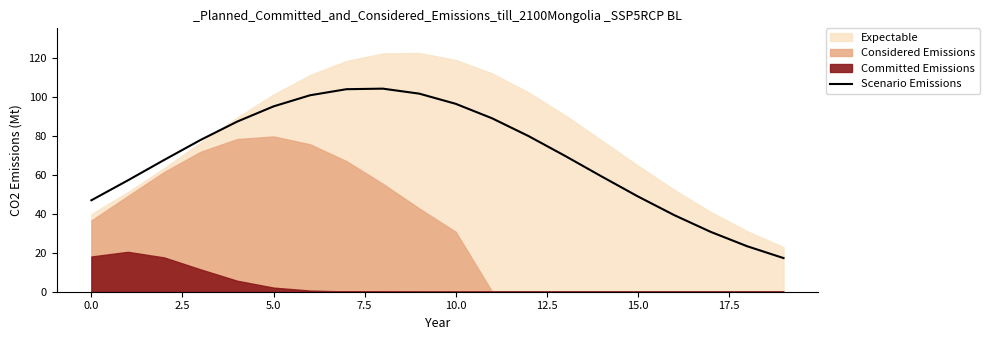

True or false: Scenario Emissions has a value of 96.7 at 10.0.

True